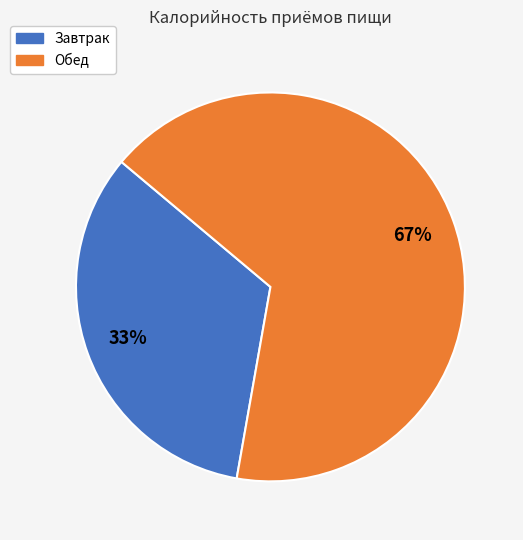

Is it true that Завтрак is 40% of the pie?

False